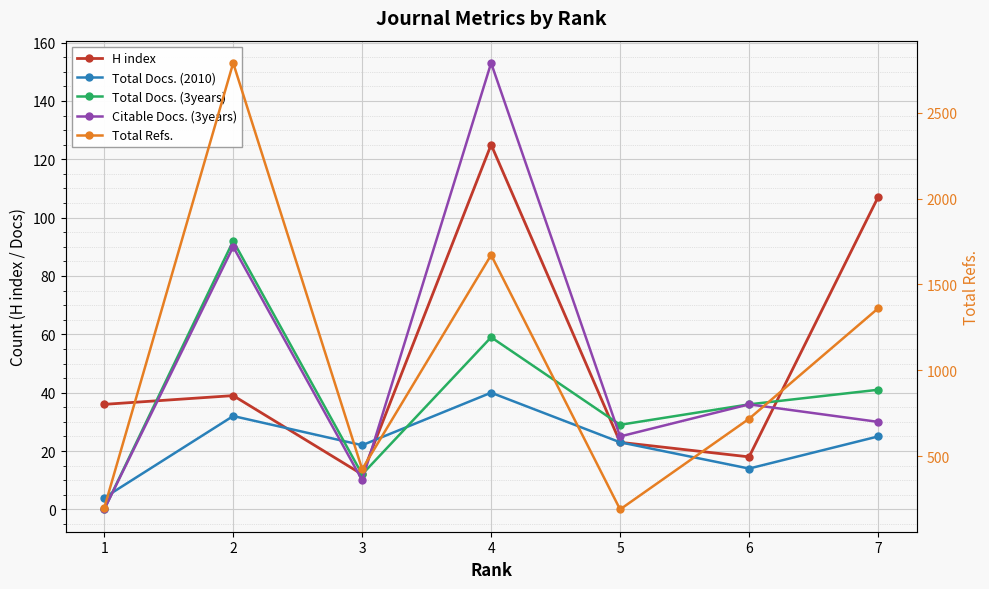

What is the highest value of the Total Refs. series?

2790